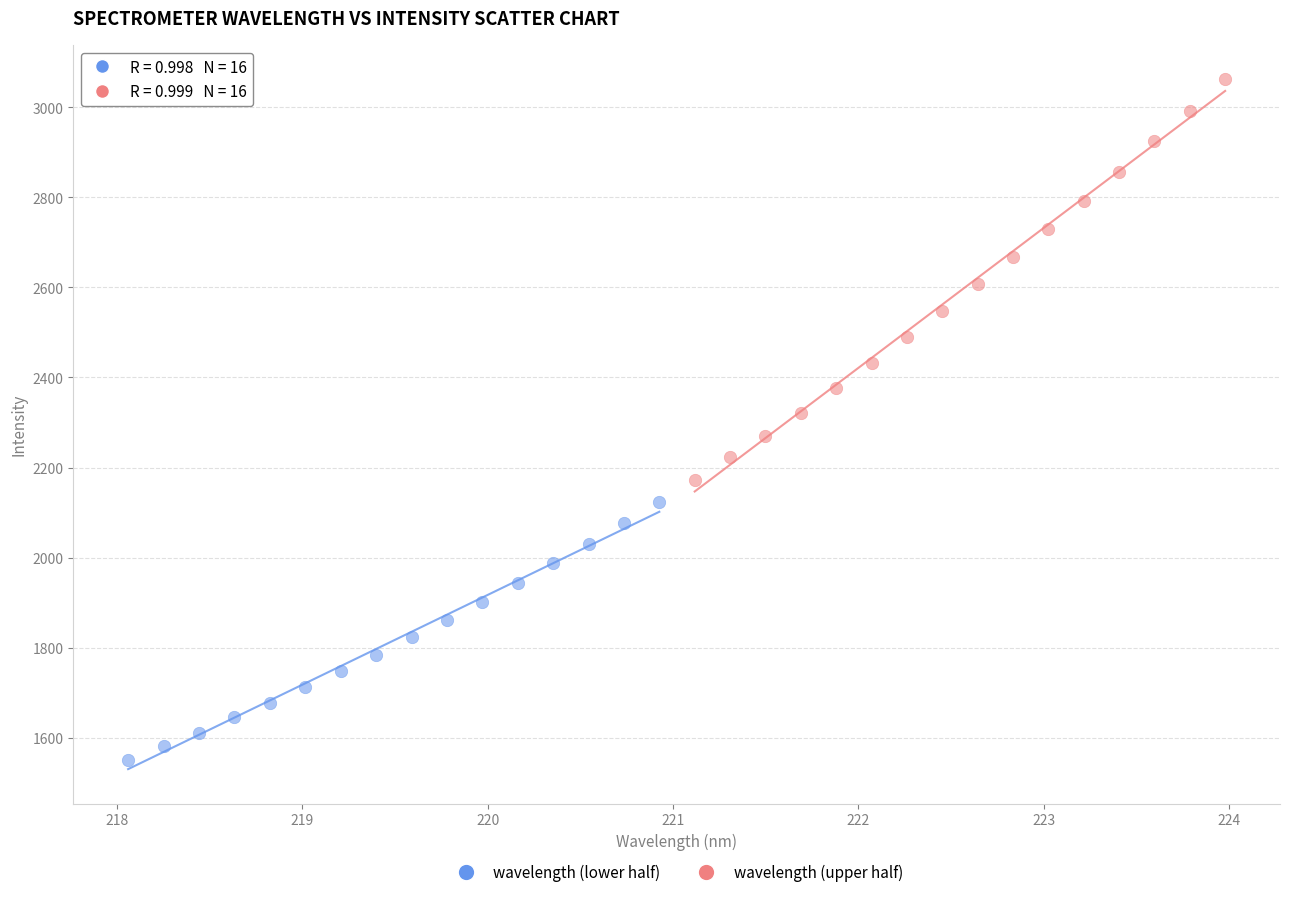

Which series has the widest spread of Y values?

wavelength (upper half)